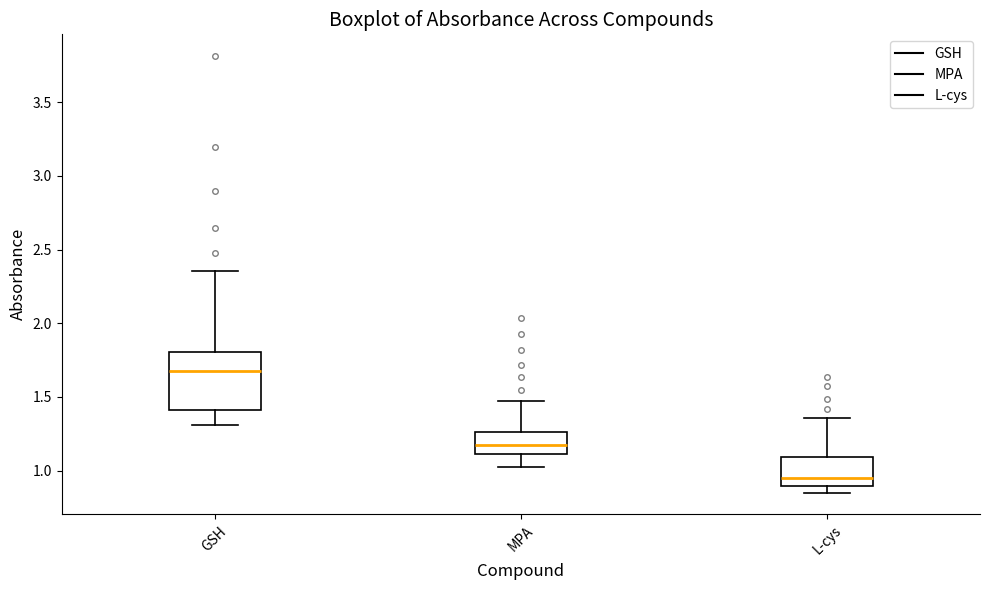

Reading left to right, transcribe this box plot: for each box, give where its median line is, the range the box spans, and where its two whiskers end, as read against the y-axis. The values are not printed on the chart, so give them approximately, as read against the axis.

GSH: median 1.65, box 1.40 to 1.80, whiskers 1.30 to 2.35
MPA: median 1.15, box 1.10 to 1.25, whiskers 1.00 to 1.45
L-cys: median 0.95, box 0.90 to 1.10, whiskers 0.85 to 1.35